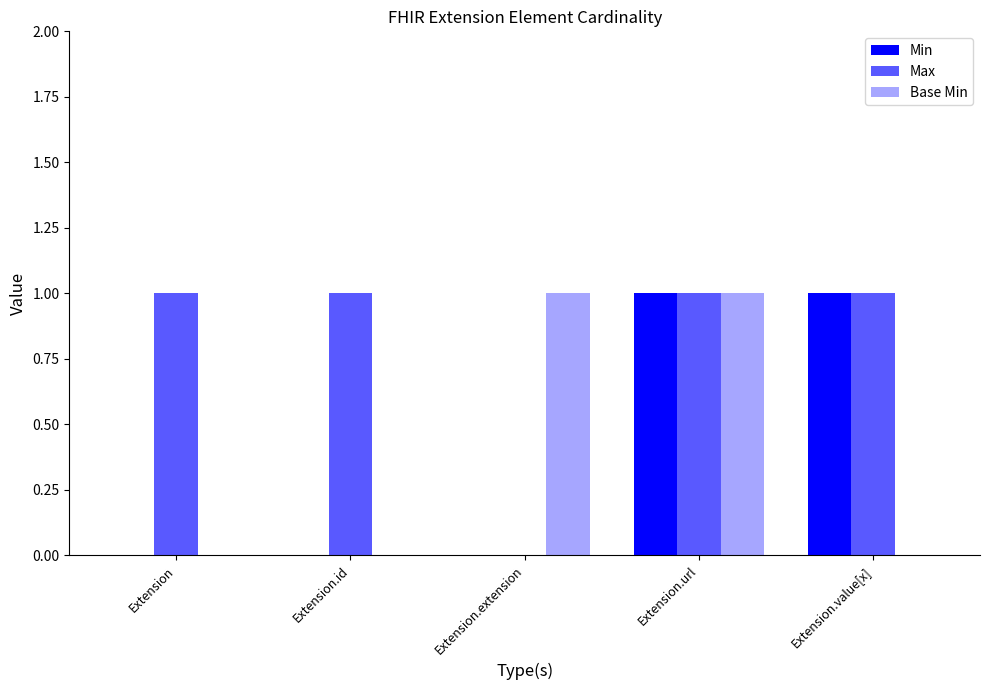

Reading left to right, list all the values displayed in this chart.

Min: 0	0	0	1	1
Max: 1	1	0	1	1
Base Min: 0	0	1	1	0